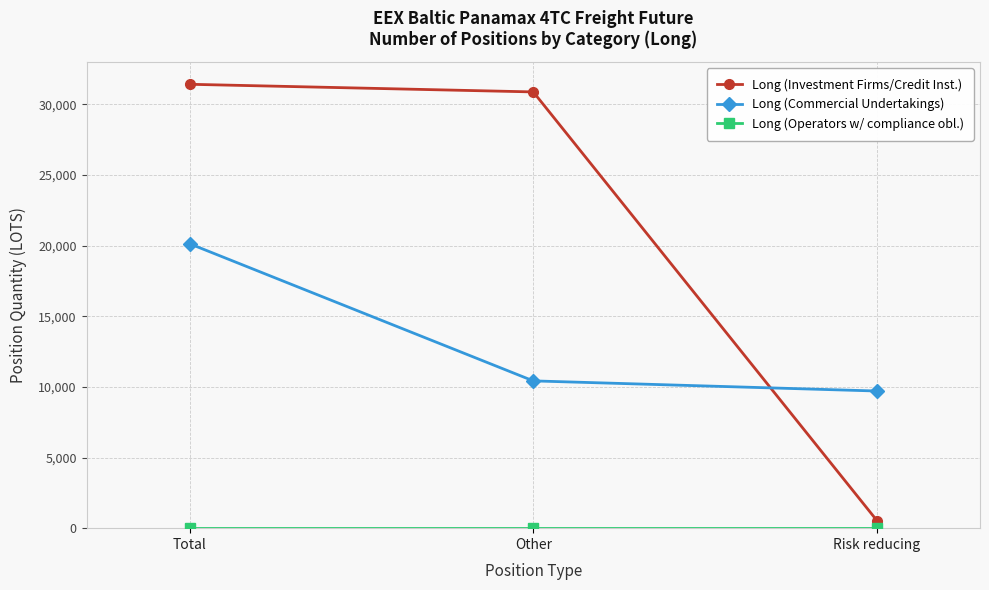

At how many categories does at least one series exceed 4270?

3